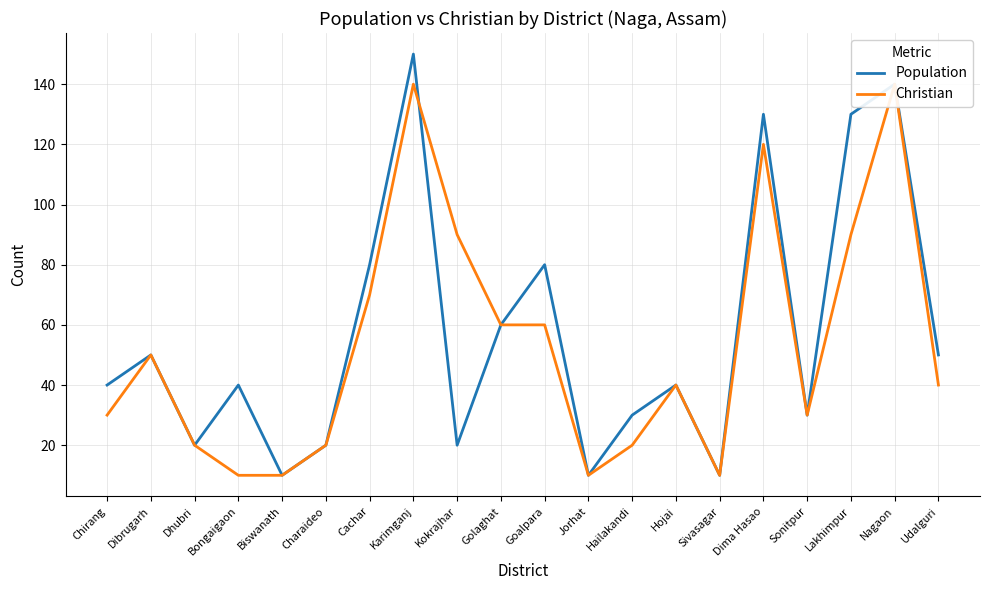

What is the label of the 6th point from the right?

Sivasagar